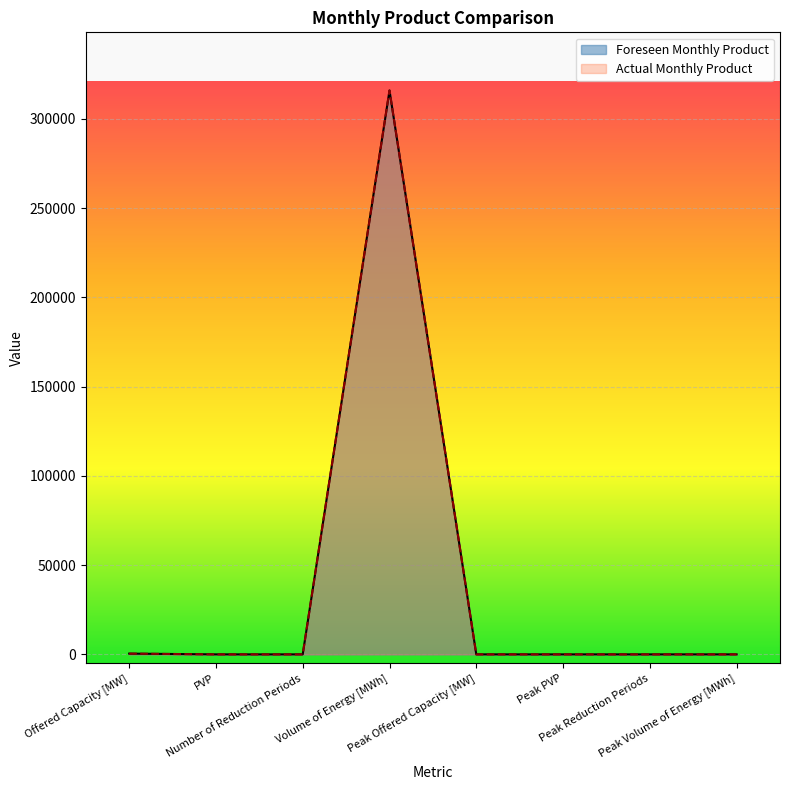

How many interior local valleys does the Foreseen Monthly Product series have?

1